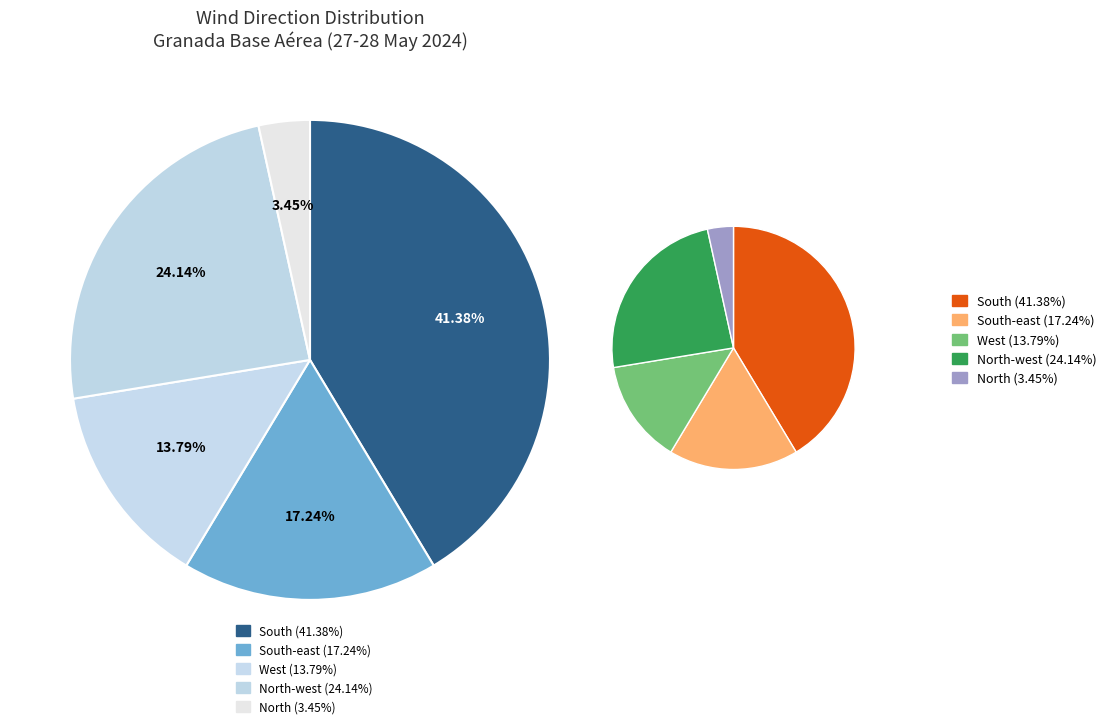

Between West and South, which is larger?

South